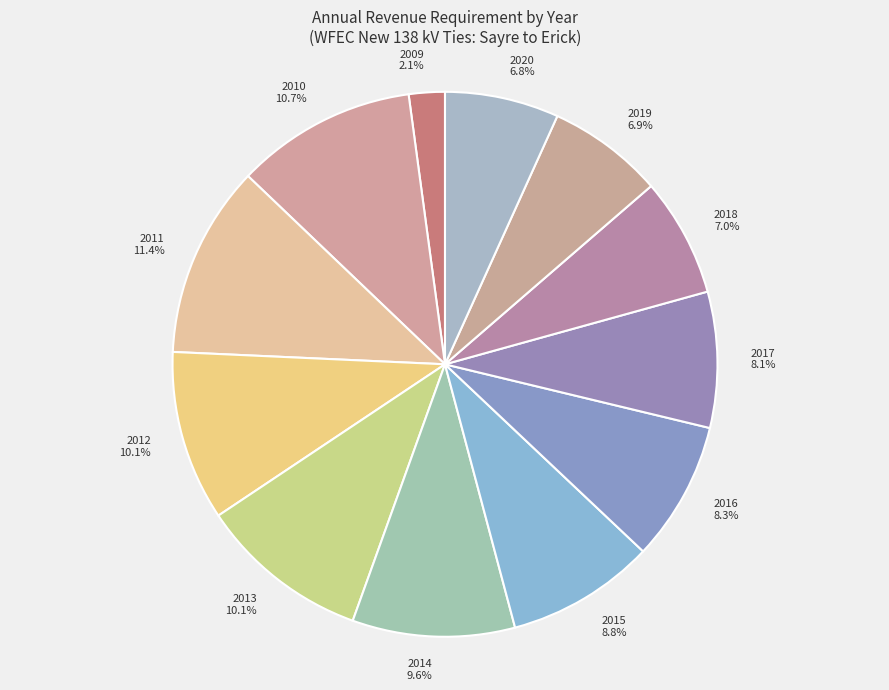

Which category has the smallest portion of the pie?

2009